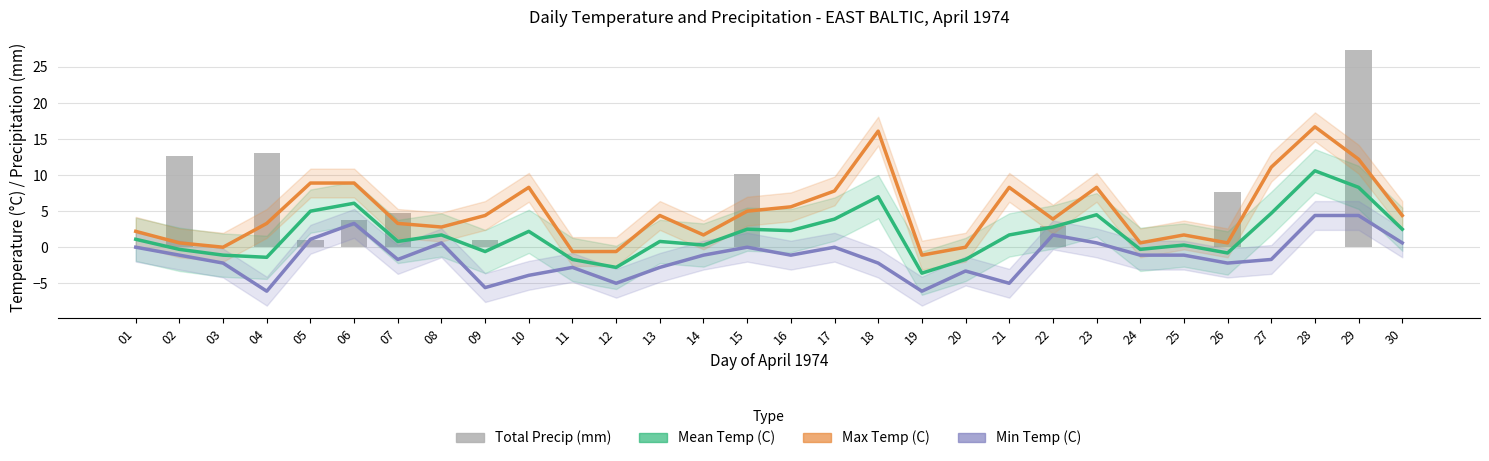

How many data points in Min Temp (C) are less than -1?

19